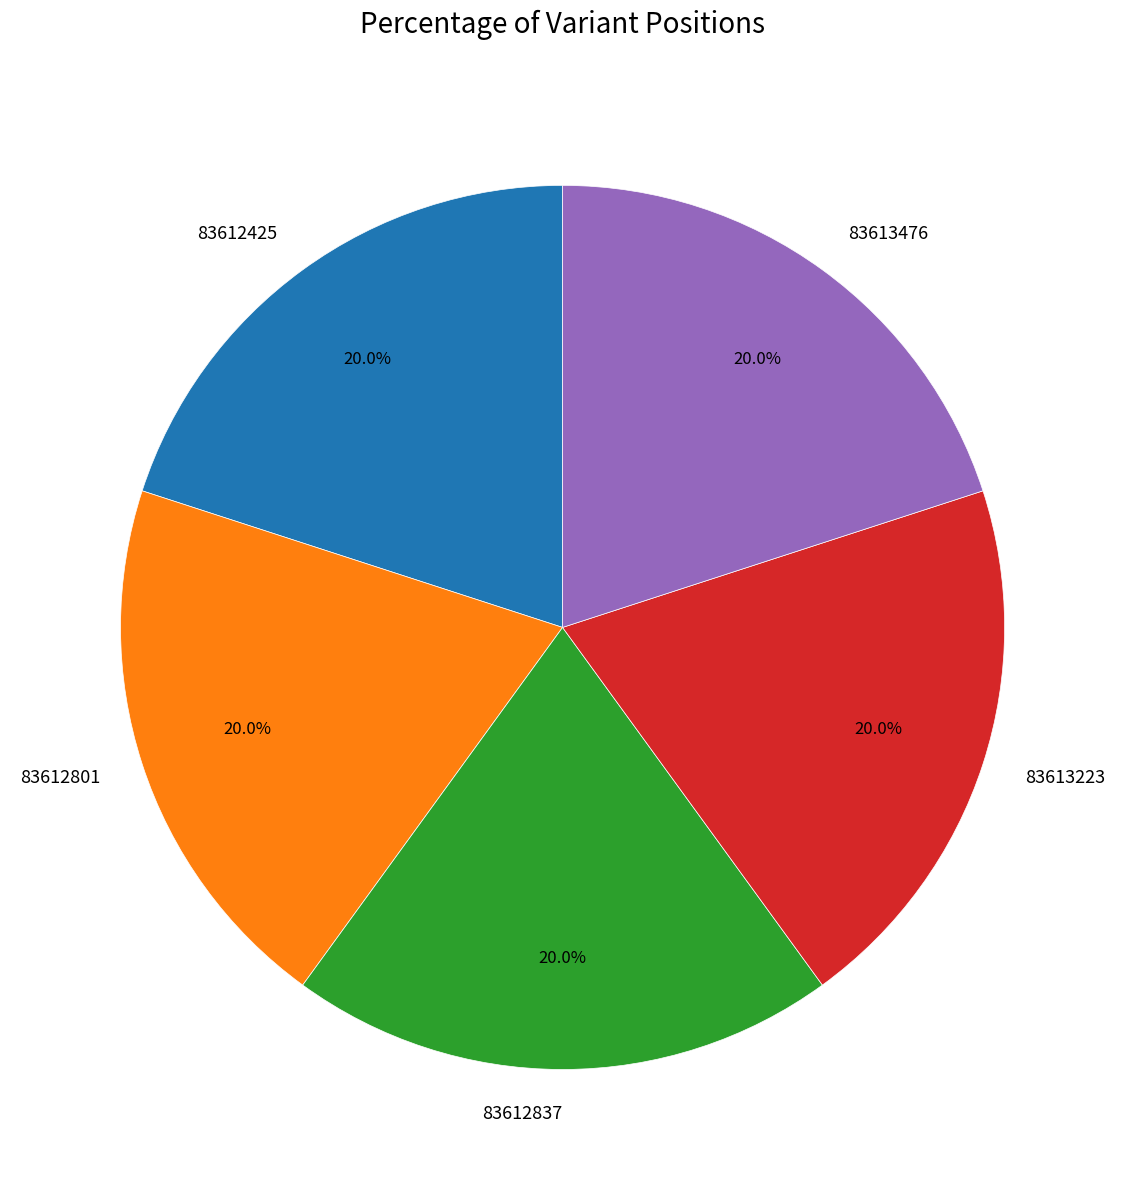

Approximately how many times larger is the value at 83613223 compared to 83612801?

1.0